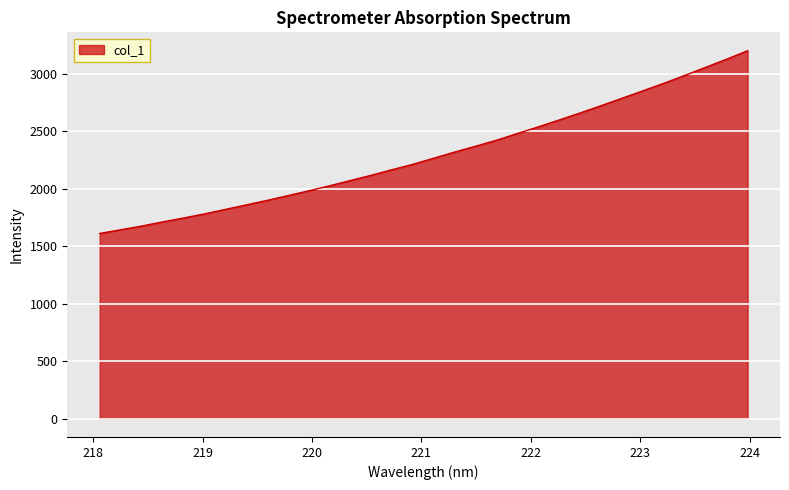

What is the difference between the maximum and minimum values?

1591.1